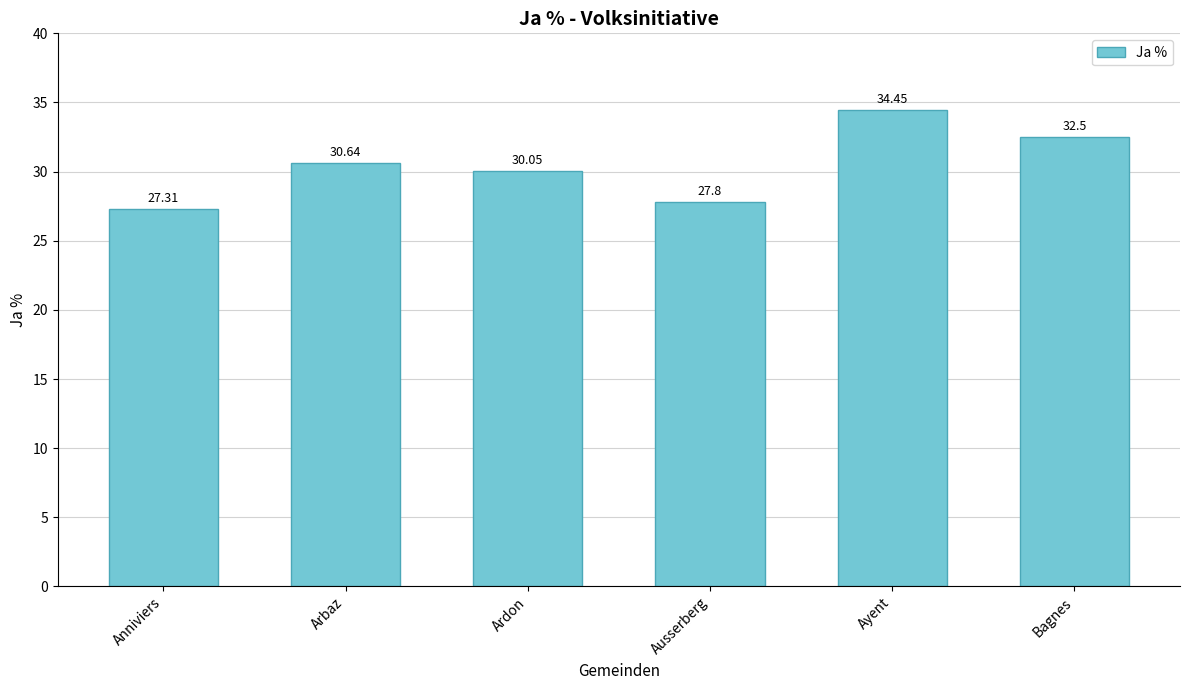

The chart shows a value of 27.3 at Anniviers. True or false?

True